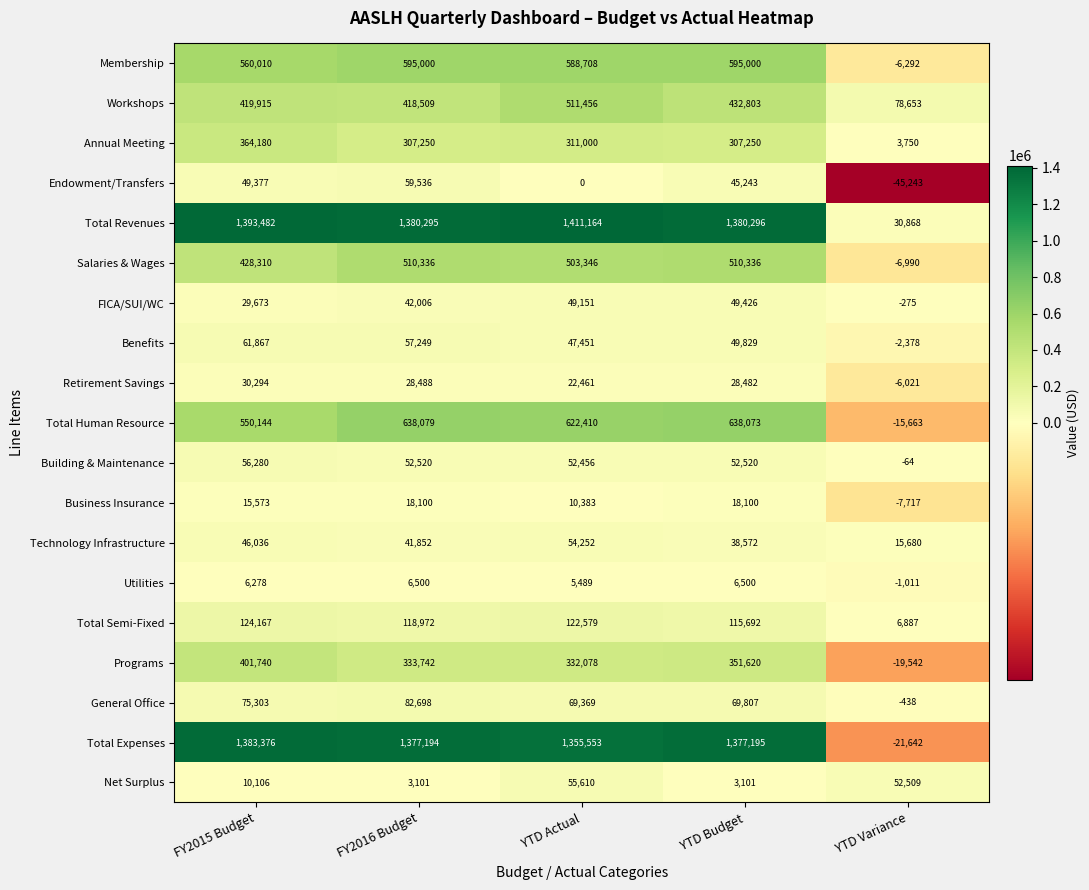

At which label is Programs closest to 191099?

YTD Actual